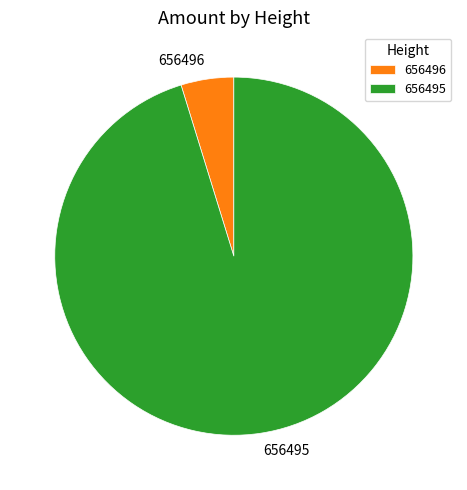

Which slice is the smallest?

656496